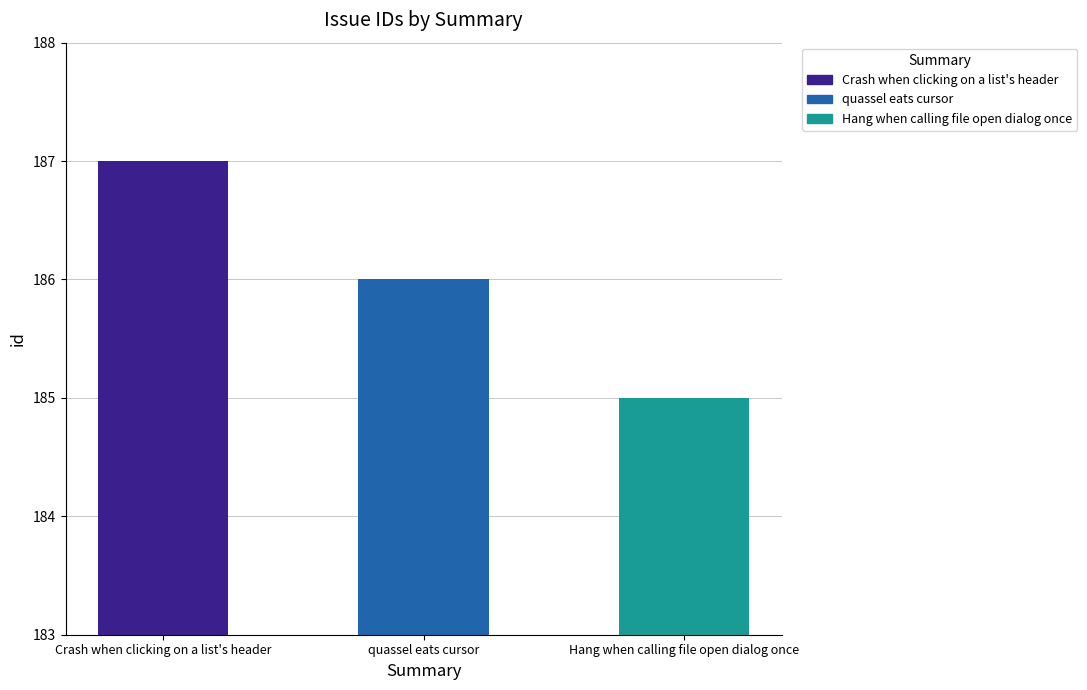

What is the sum of the values at Crash when clicking on a list's header and quassel eats cursor?

373